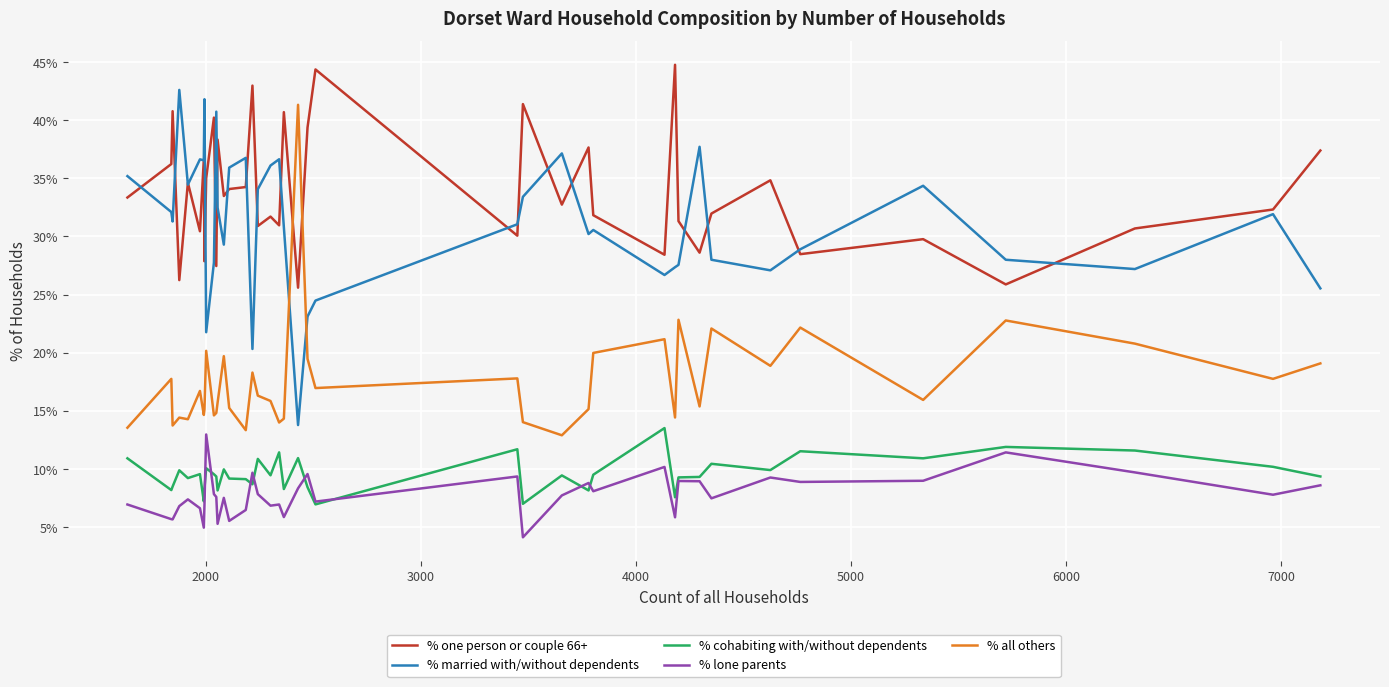

Does the chart have visible grid lines?

Yes